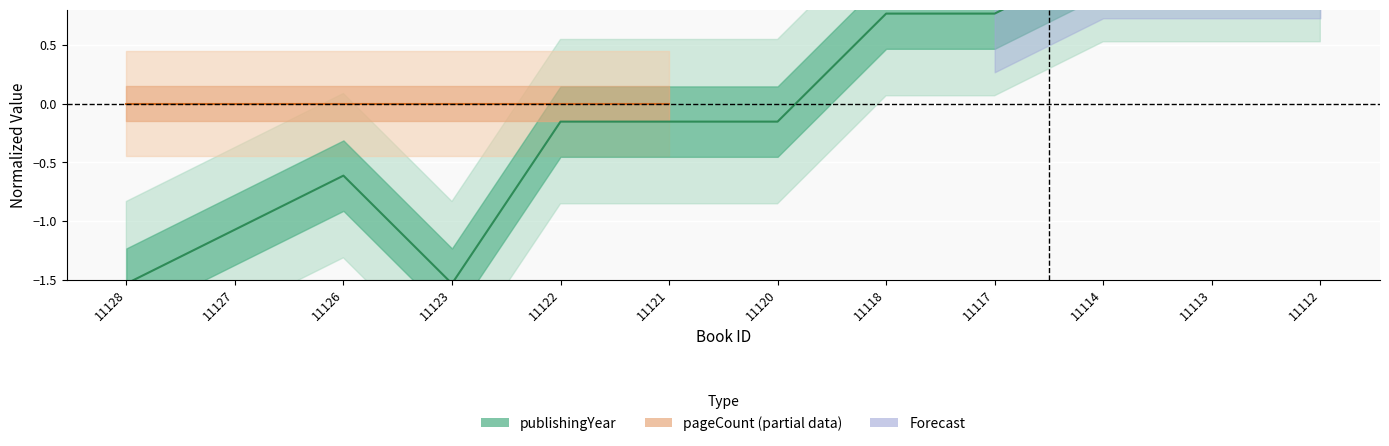

True or false: there are more than 1 points higher than both neighbors.

False